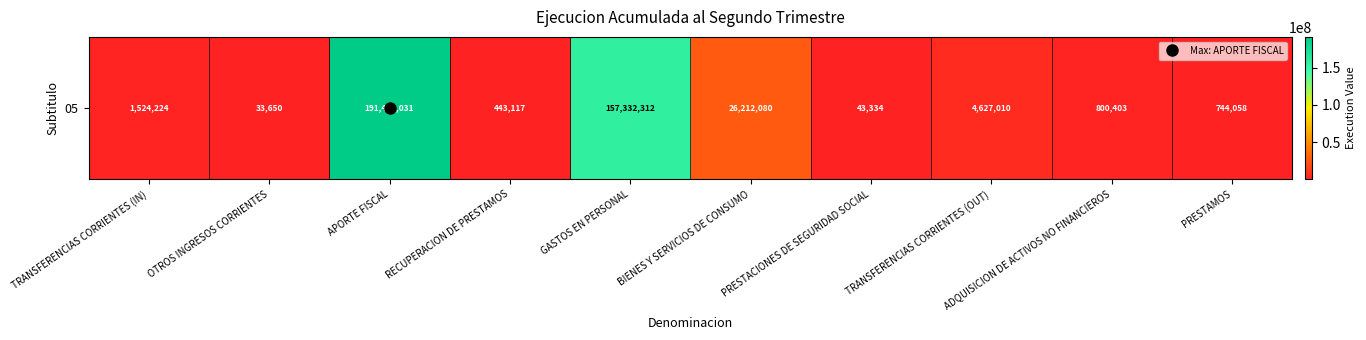

How many values are below 1524224?

5